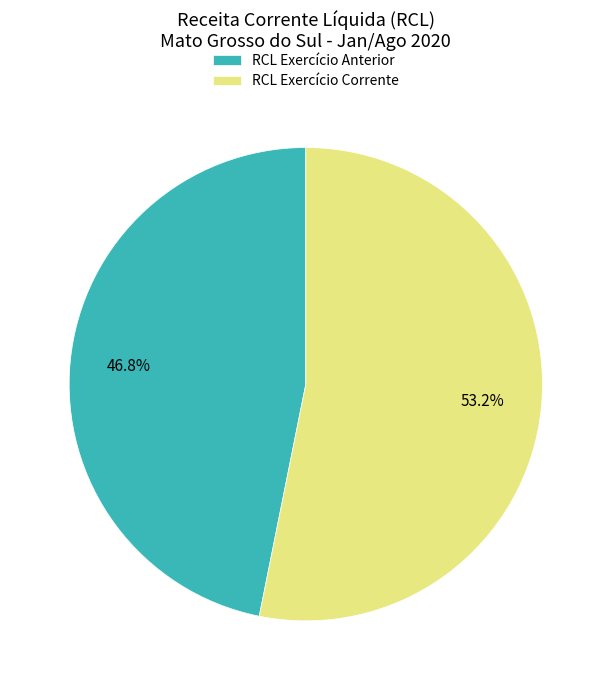

Is RCL Exercício Anterior the majority of the pie?

No